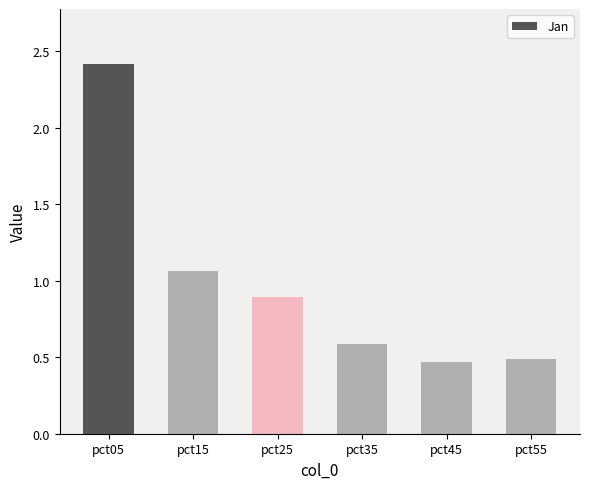

What is the change in value from pct15 to pct45?

-0.6